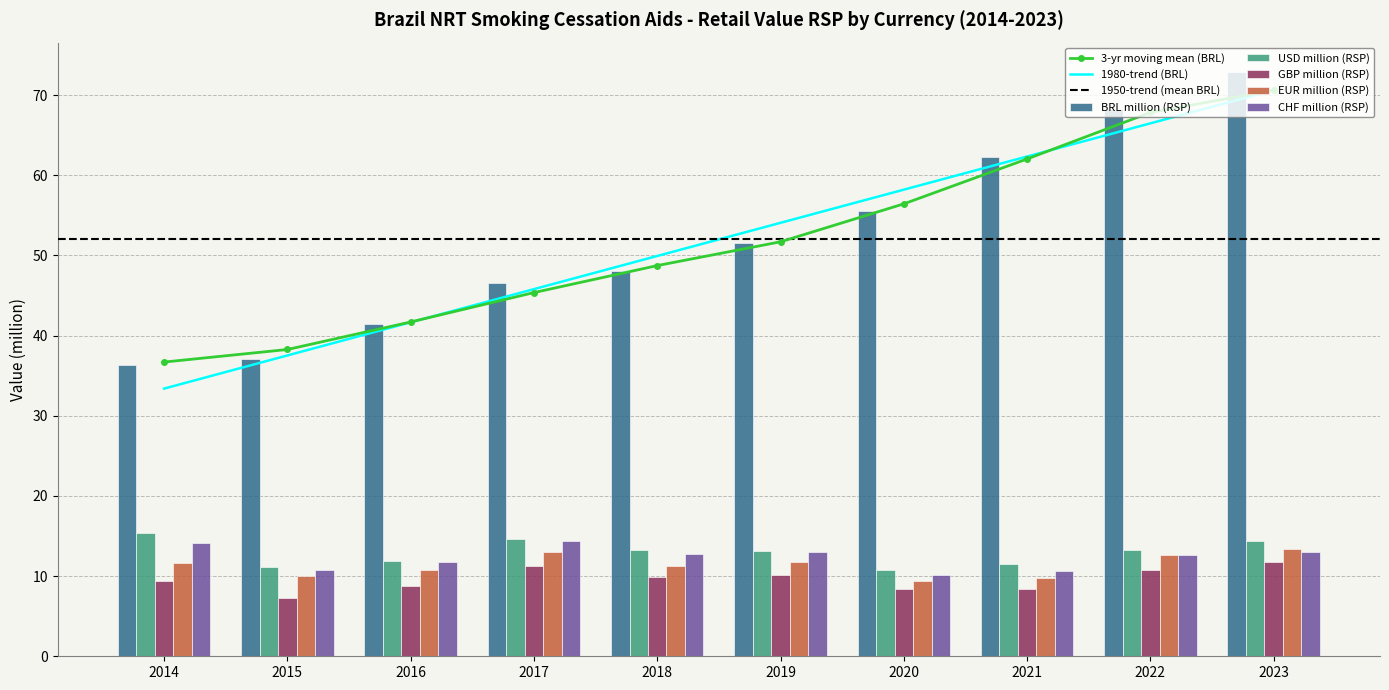

Which has a higher value, 2015 or 2016?

2016